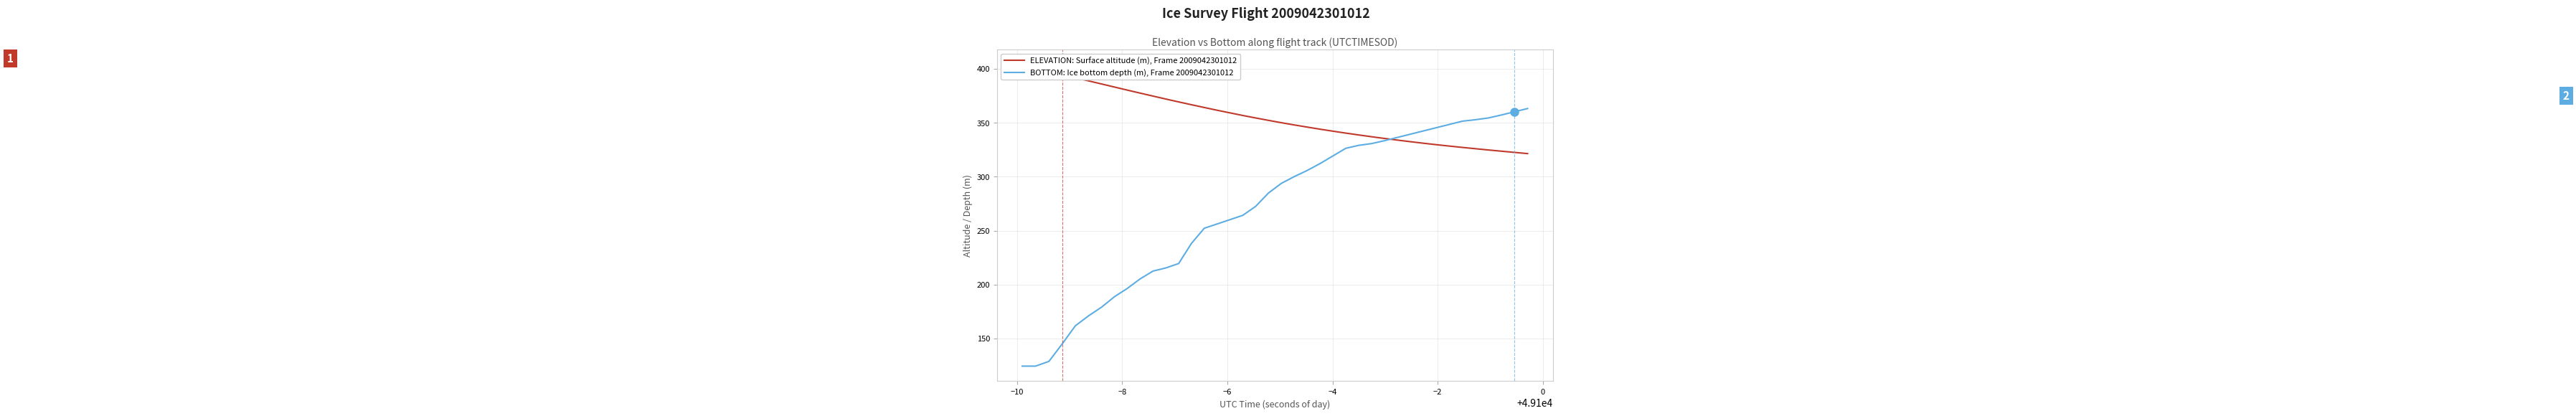

Which series ends up on top after the final intersection of ELEVATION: Surface altitude (m), Frame 2009042301012 and BOTTOM: Ice bottom depth (m), Frame 2009042301012?

BOTTOM: Ice bottom depth (m), Frame 2009042301012